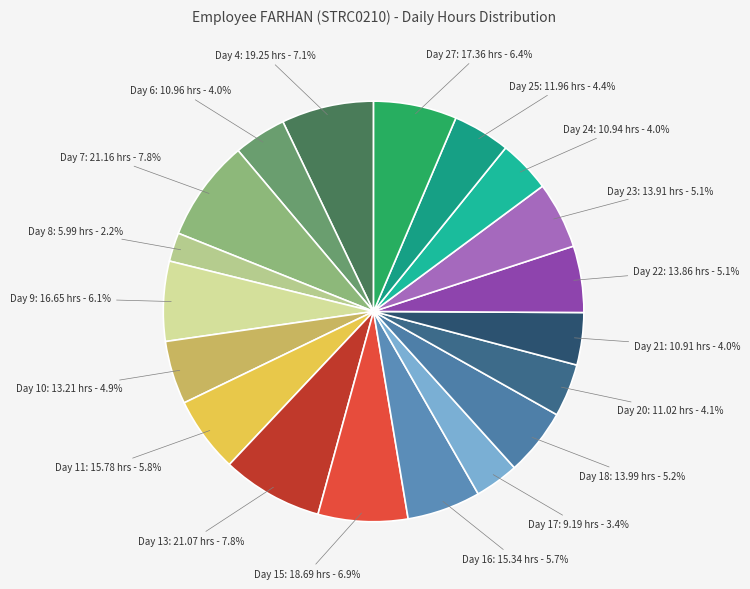

How many slices are in this pie chart?

19